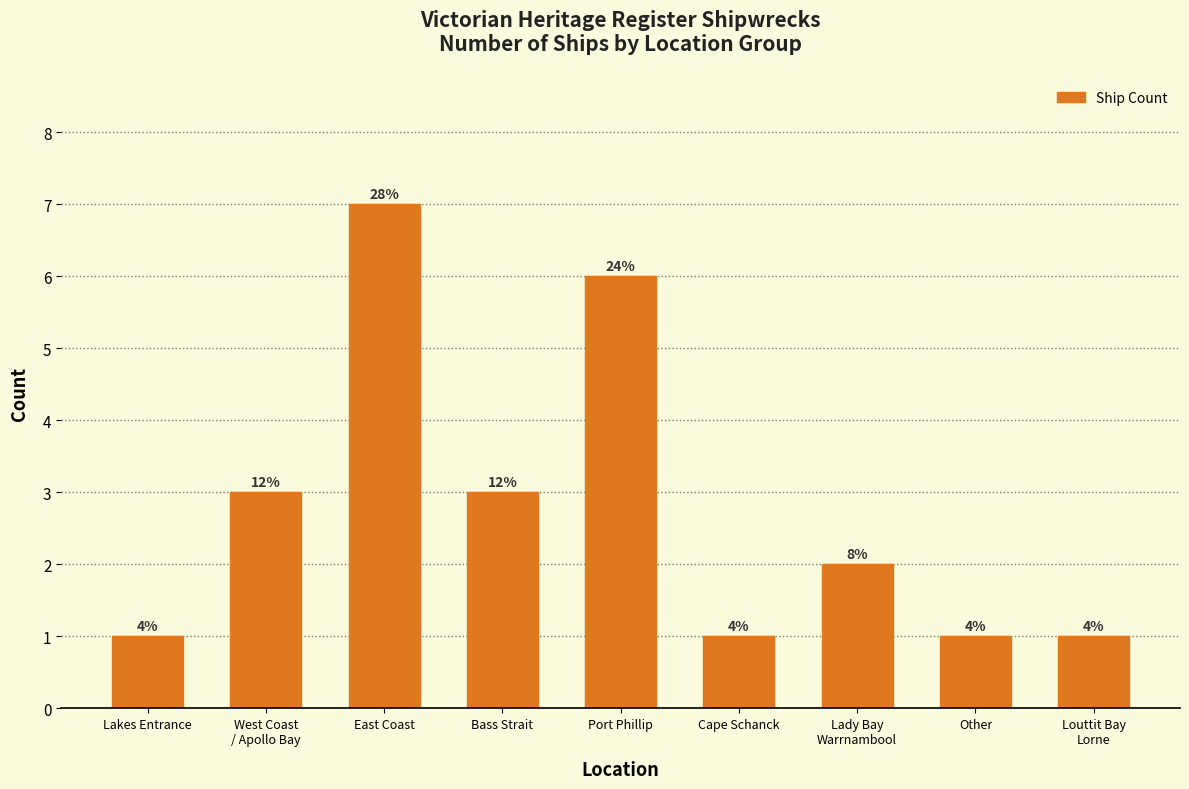

Reading left to right, what are all the values shown in this chart?

1	3	7	3	6	1	2	1	1